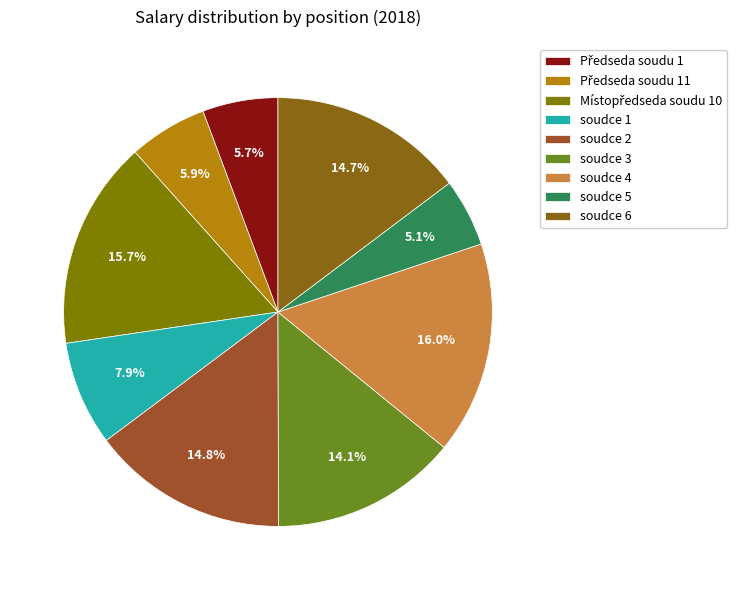

What is the change in value from Předseda soudu 11 to soudce 1?

+194426